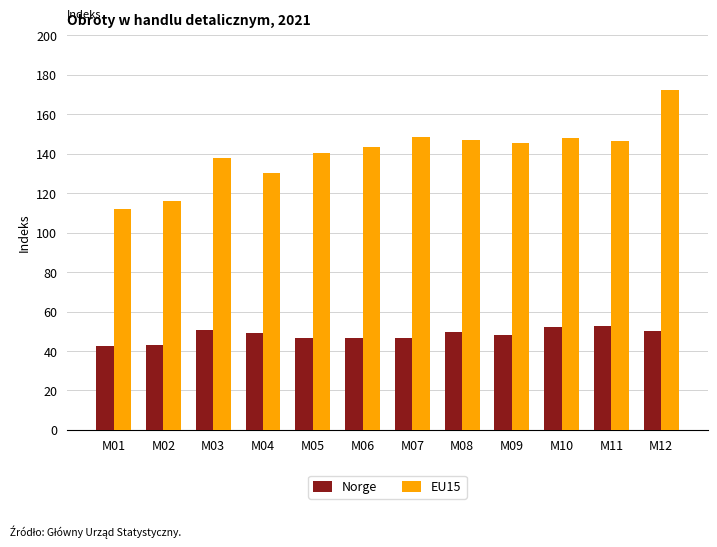

What is the value of the EU15 bar at the 8th from the left?

146.9